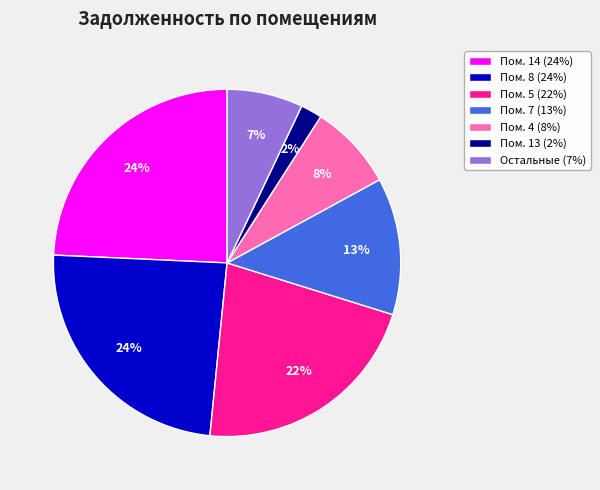

To the nearest percent, what is the difference between the largest and smallest slice percentages?

22%